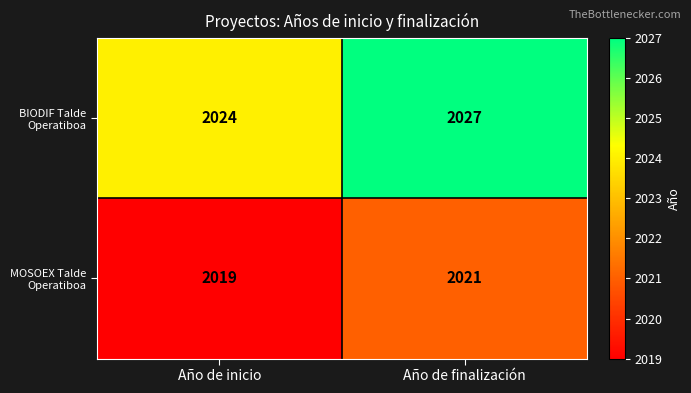

Which series has the widest spread of values?

BIODIF Talde Operatiboa